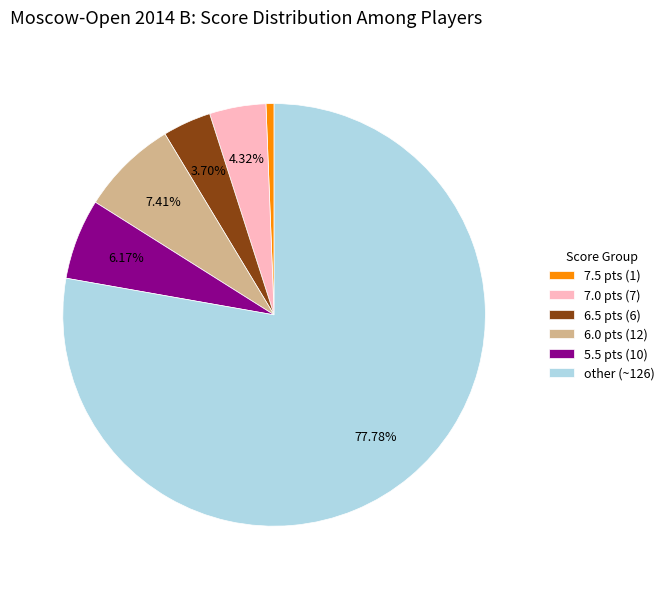

Rank the categories by value from highest to lowest.

other (~126), 6.0 pts (12), 5.5 pts (10), 7.0 pts (7), 6.5 pts (6), 7.5 pts (1)